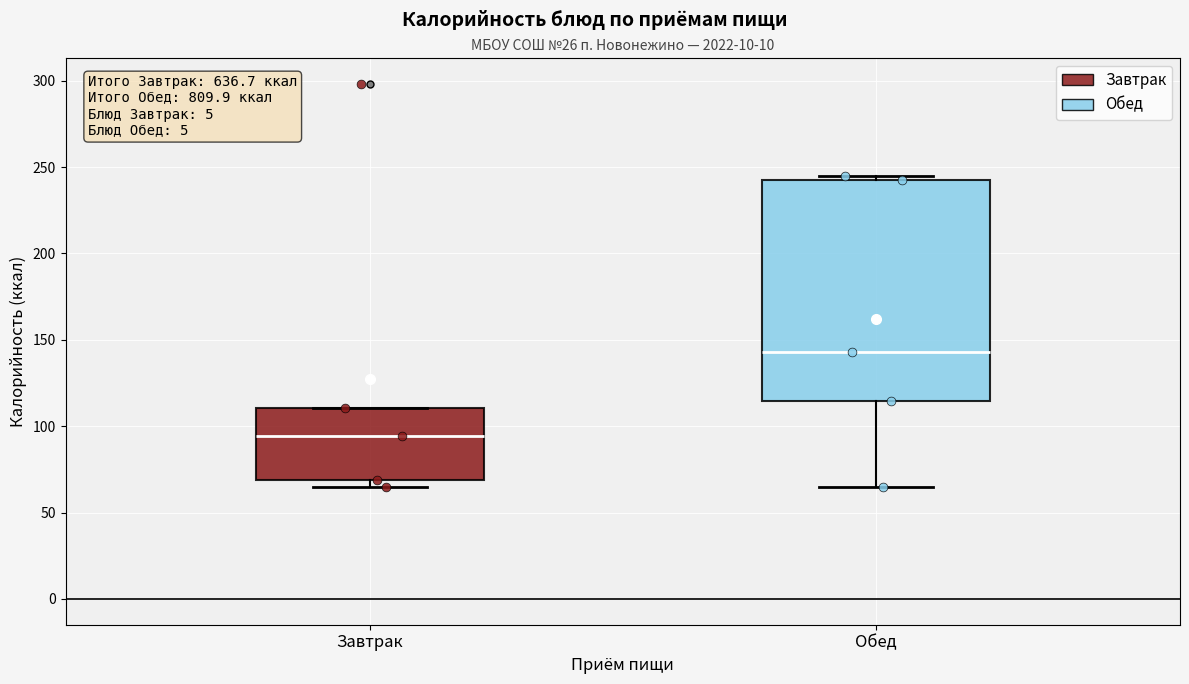

Which box is the tallest, from its lower edge to its upper edge?

Обед